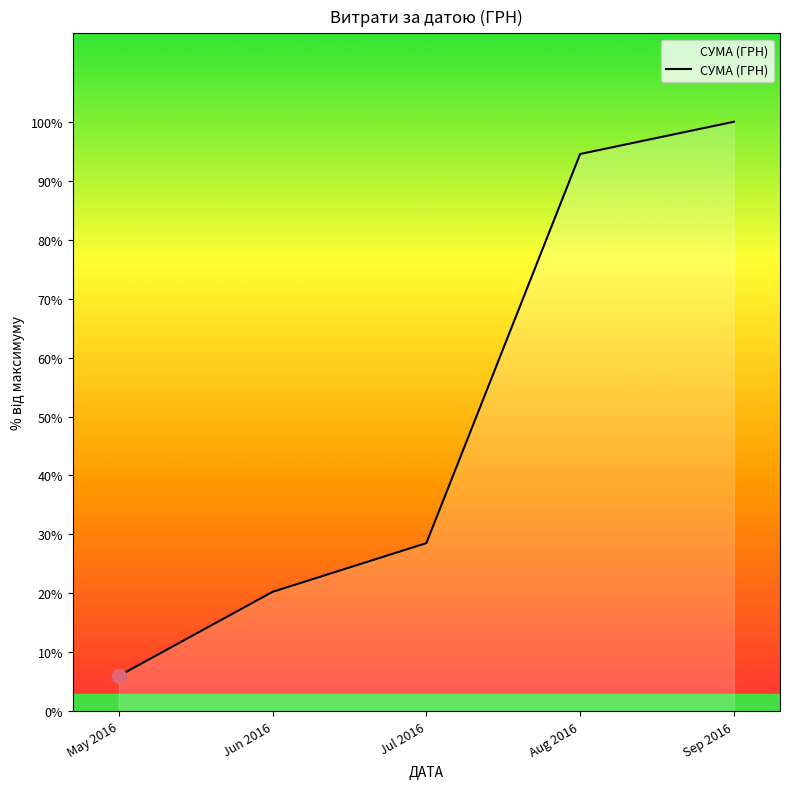

Which label corresponds to the smallest value in the chart?

May 2016